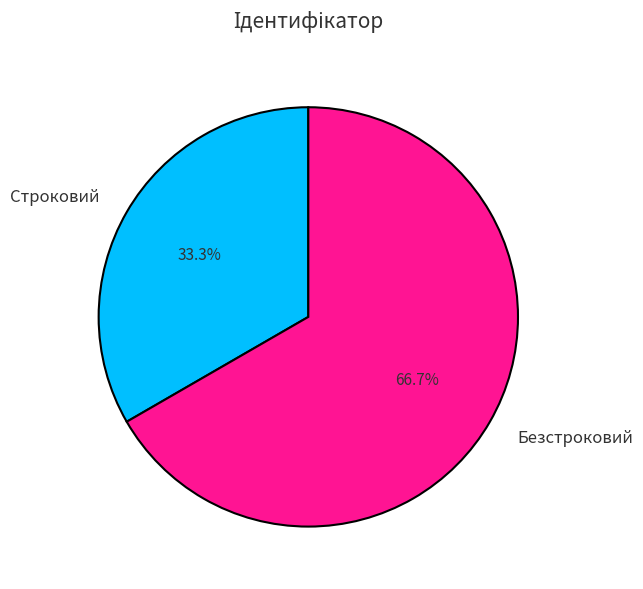

To the nearest percent, what portion does Безстроковий represent?

67%